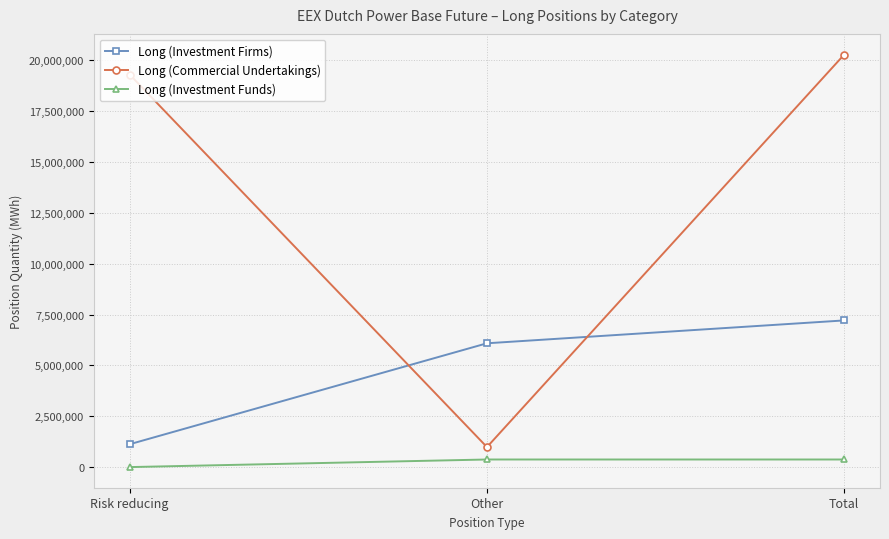

What is the sum of the Long (Investment Funds) values at Other and Risk reducing?

373520